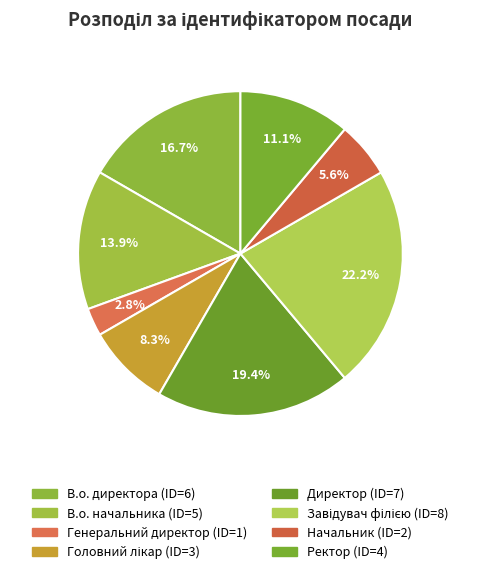

What percentage is the Начальник slice, to the nearest percent?

6%